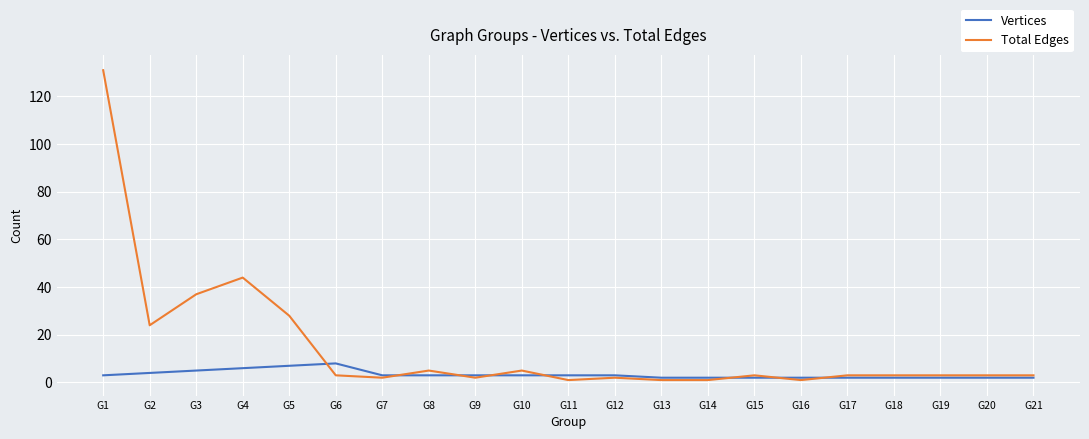

List the series in order of their overall mean, lowest first.

Vertices, Total Edges